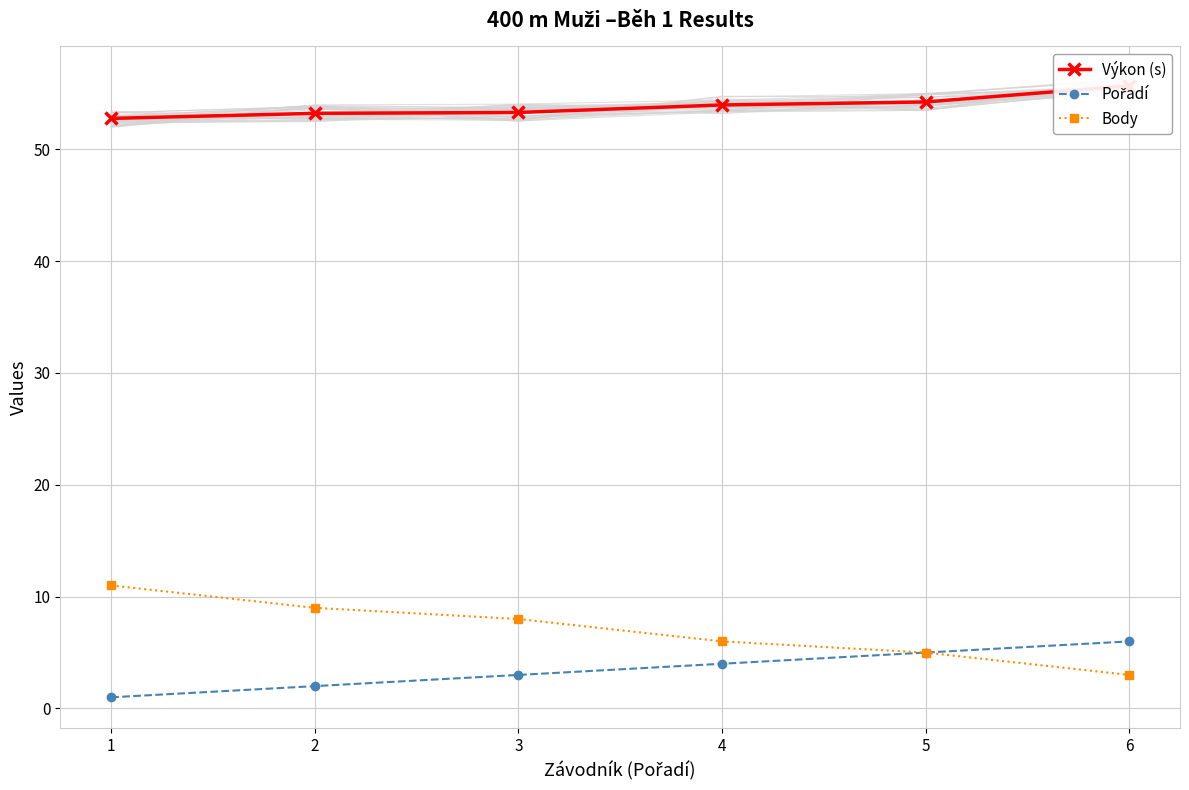

True or false: Pořadí and Body cross at least once.

False